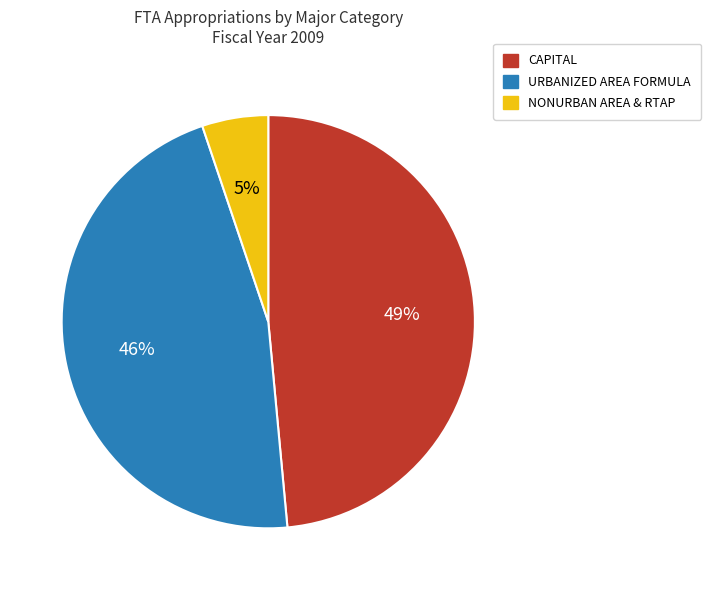

Does any single category account for the majority?

No